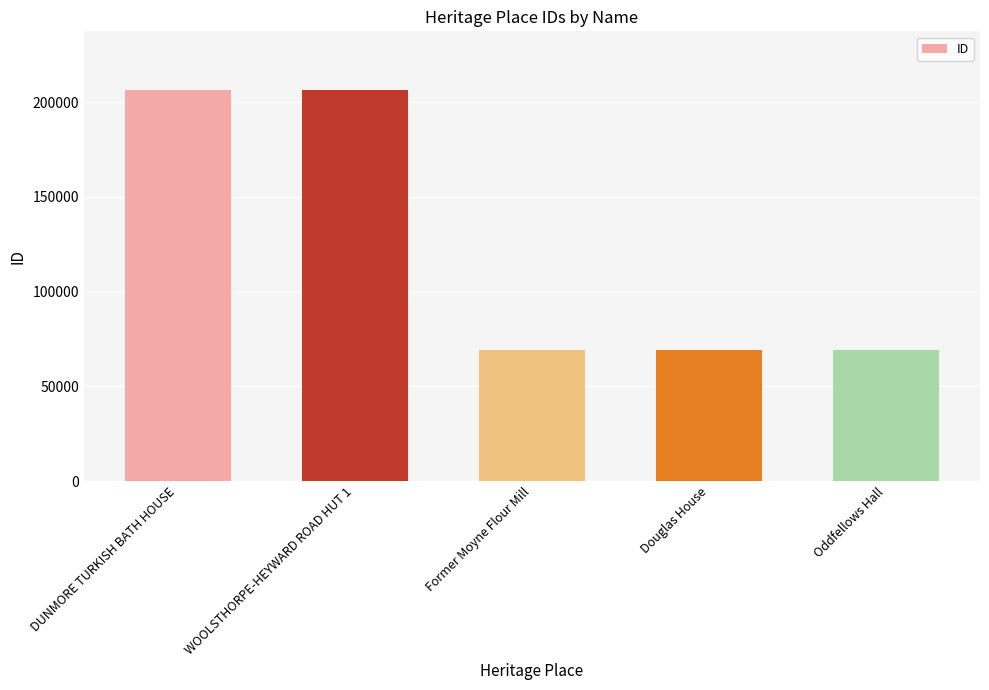

Approximately how many times larger is the value at Former Moyne Flour Mill compared to Oddfellows Hall?

1.0